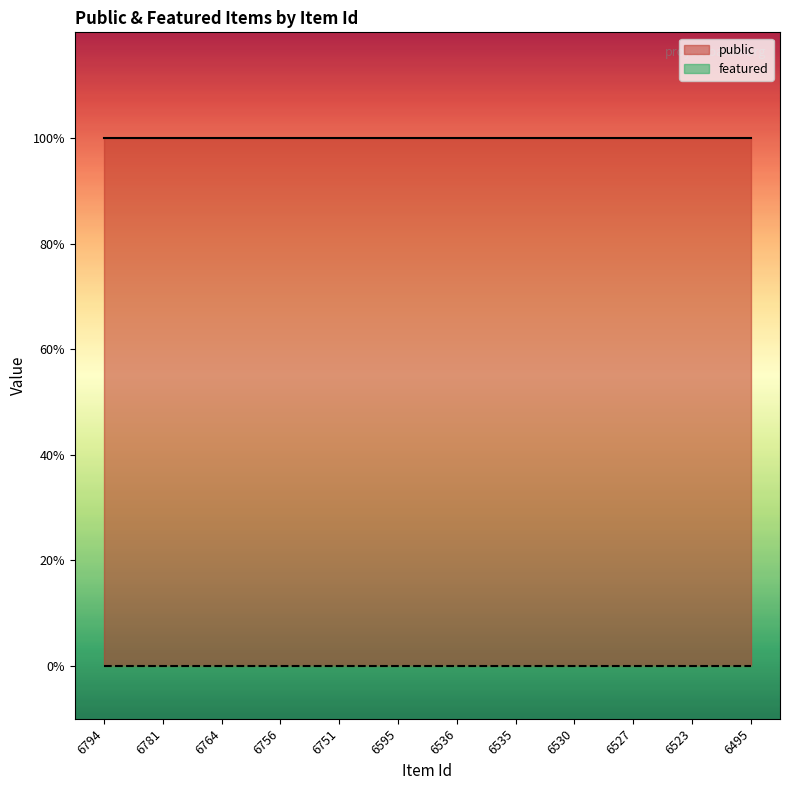

What are all the series names shown in the legend?

public, featured